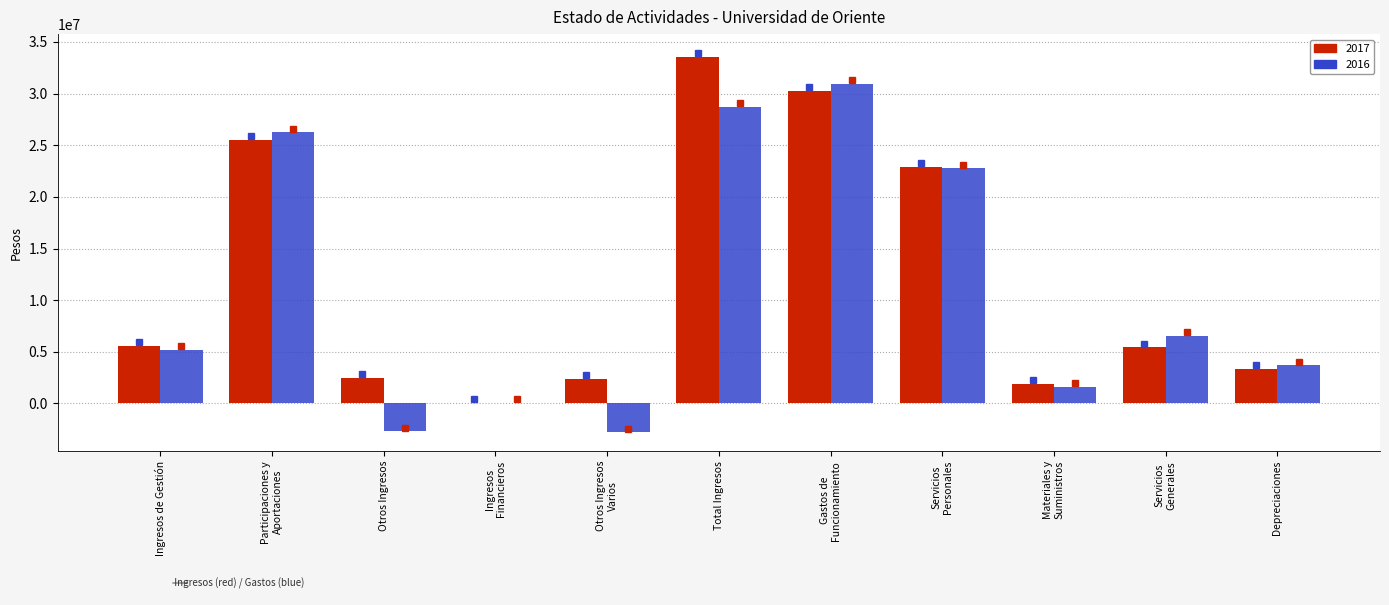

What is the maximum value shown in the chart?

33584015.1